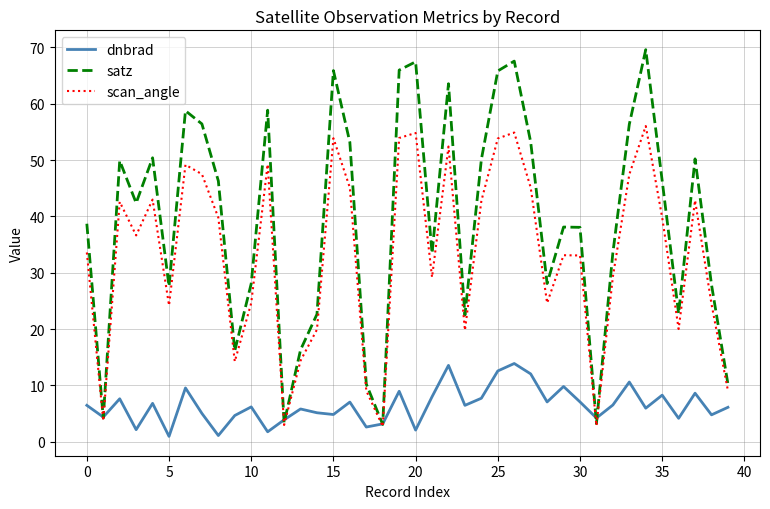

Rank the series by their maximum value, from highest to lowest.

satz, scan_angle, dnbrad